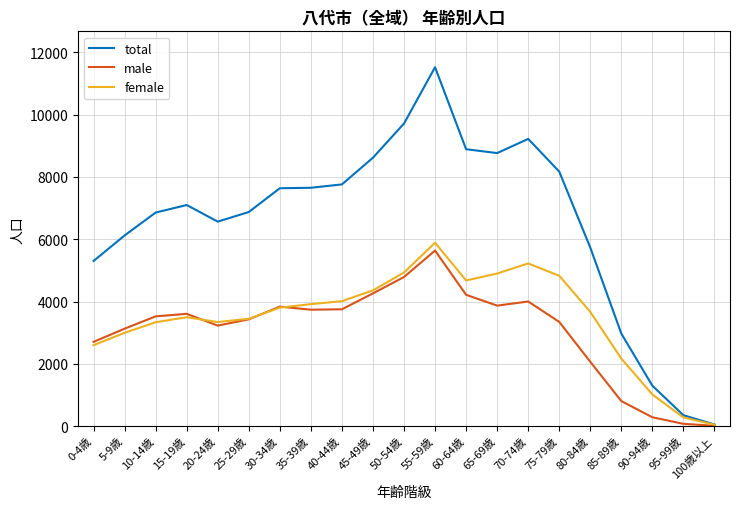

Does the chart display data point markers on the line(s)?

No